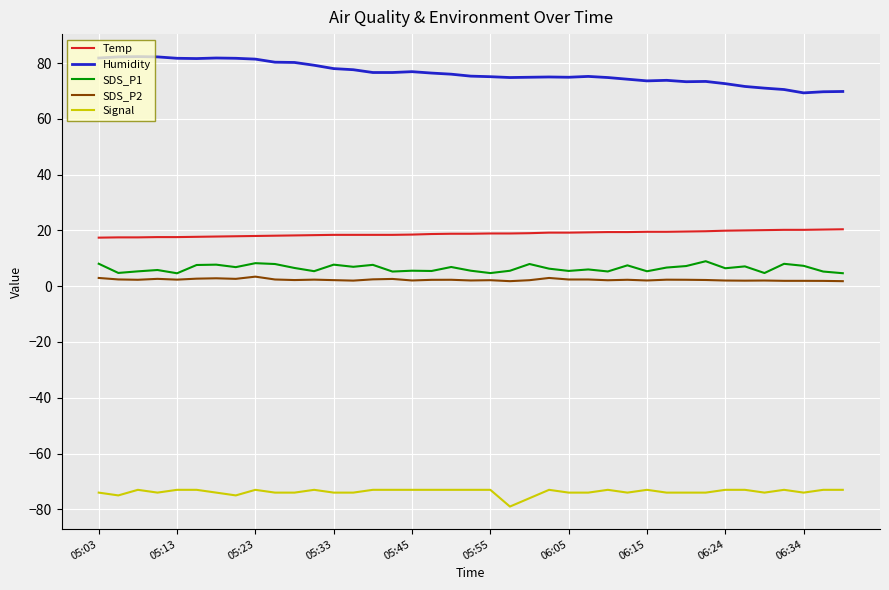

Which series has the largest range (max minus min)?

Humidity